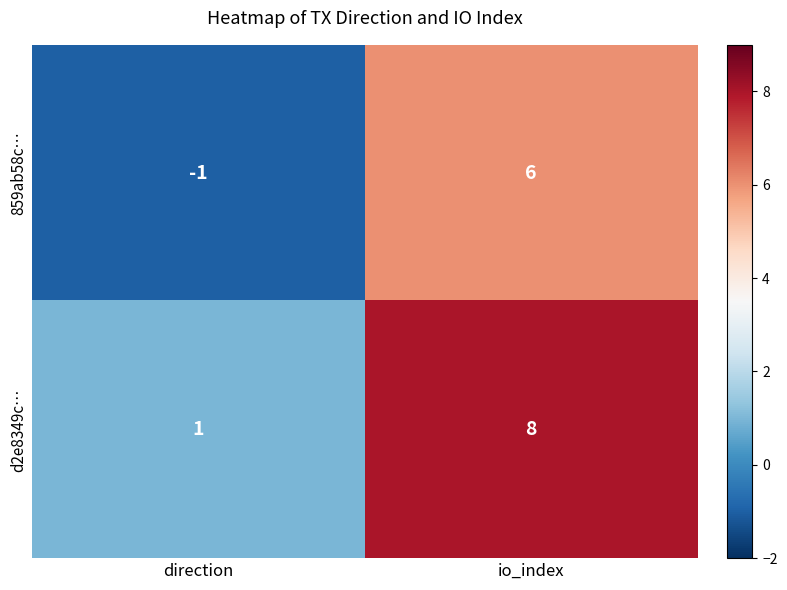

Which series has the largest total across all categories?

d2e8349c…